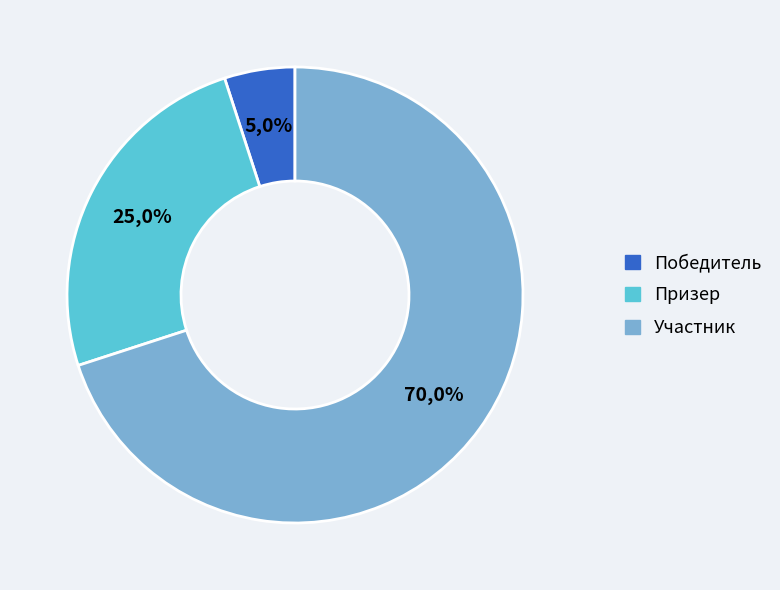

Count the number of slices in the pie.

3